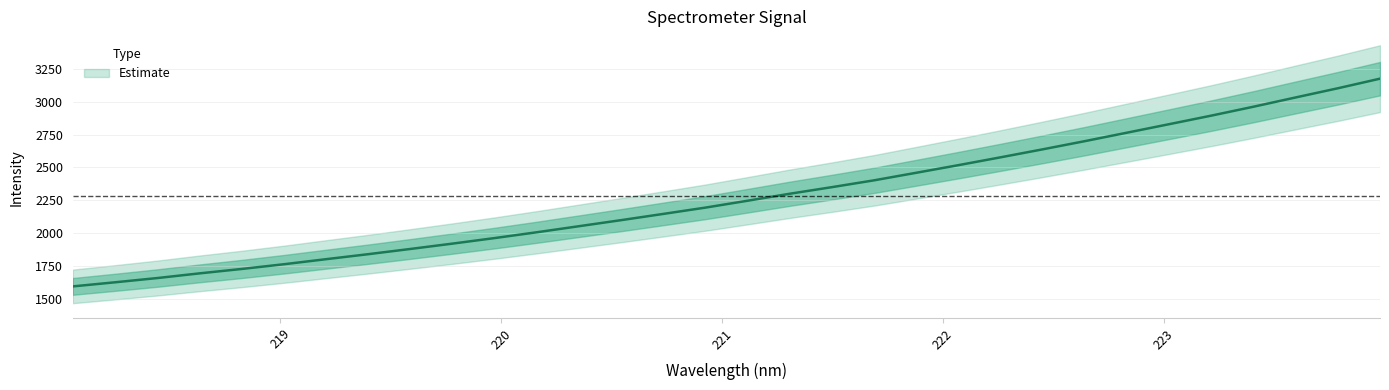

How many data points are less than 2247?

16